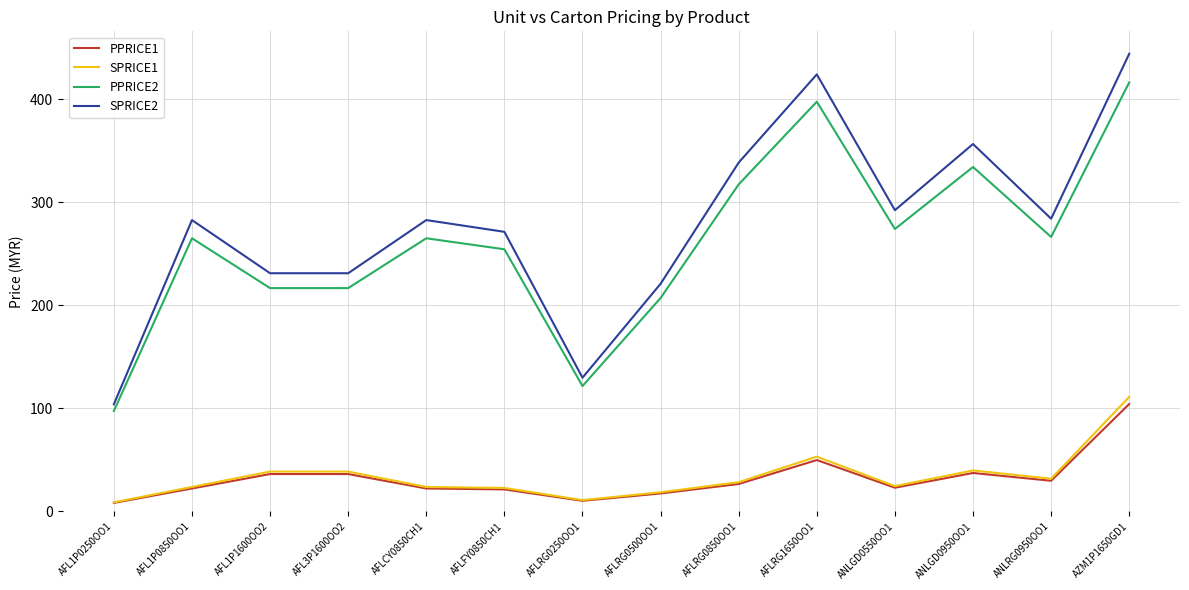

Between AFLCY0850CH1 and ANLGD0950OO1, which series saw the biggest shift?

SPRICE2